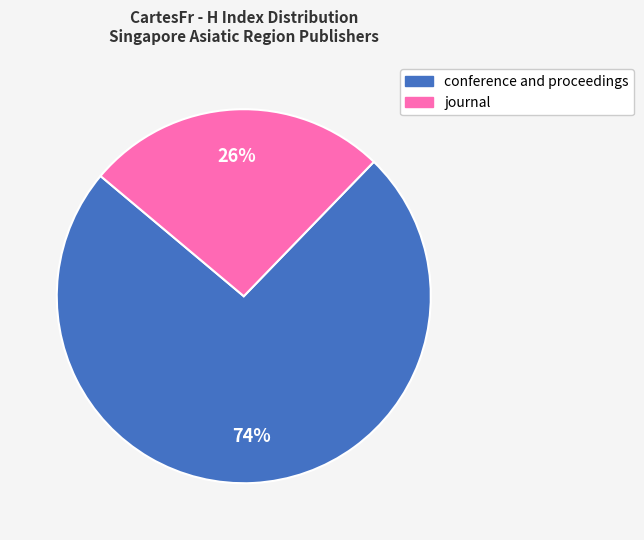

Does any single category account for the majority?

Yes